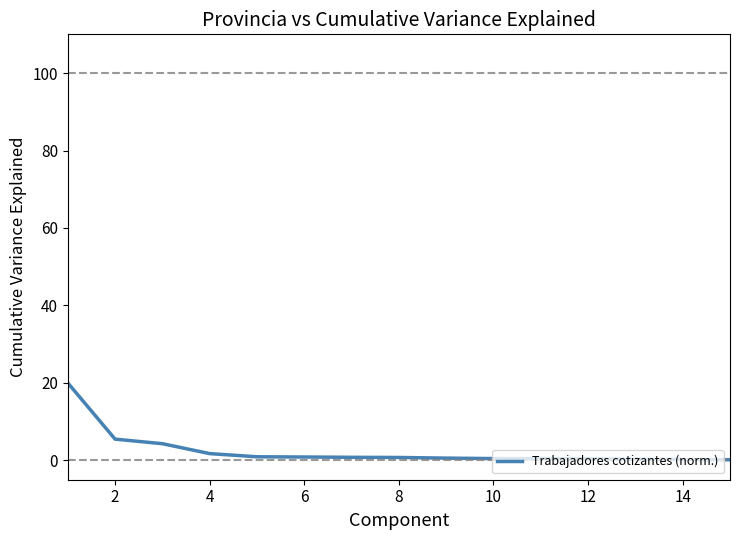

What is the difference between the maximum and minimum values?

19.8